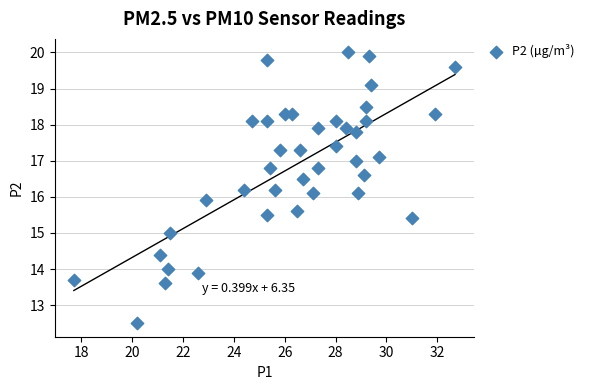

What is the range of X values (max minus min)?

15.0